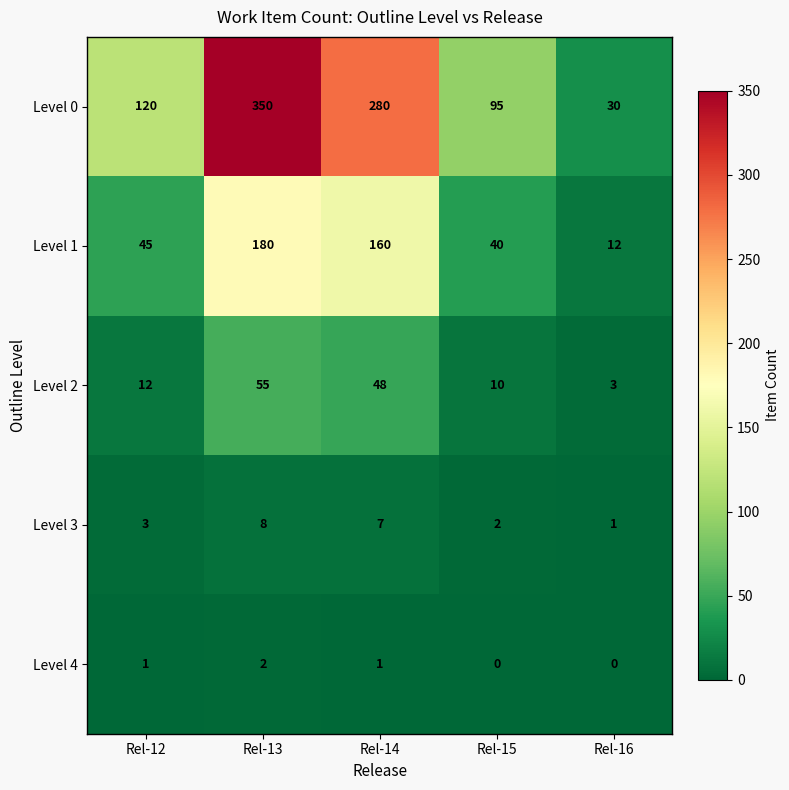

Reading right to left, transcribe all the data shown in this chart.

Level 0: 30	95	280	350	120
Level 1: 12	40	160	180	45
Level 2: 3	10	48	55	12
Level 3: 1	2	7	8	3
Level 4: 0	0	1	2	1